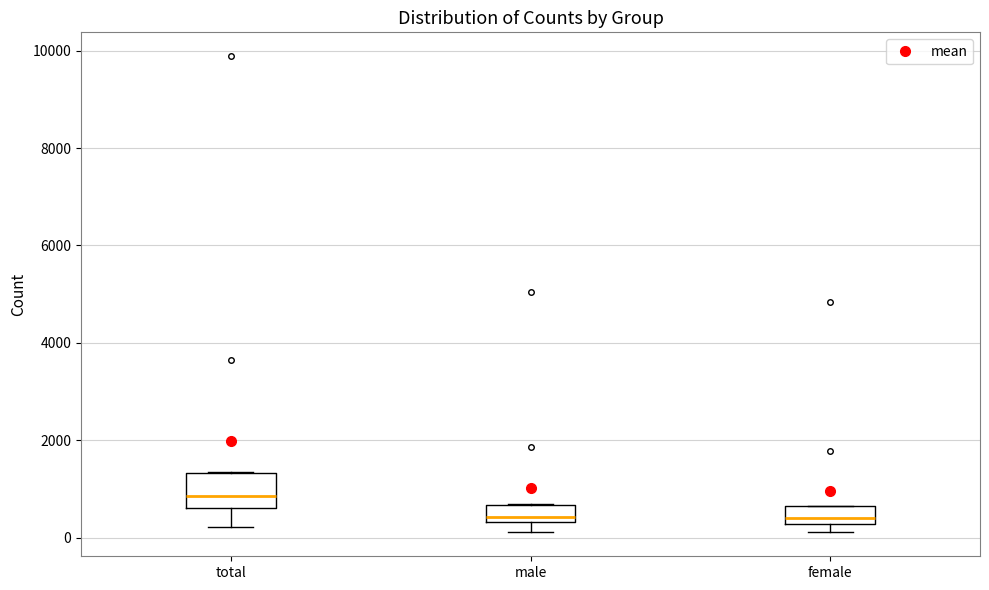

Reading left to right, transcribe this box plot: for each box, give where its median line is, the range the box spans, and where its two whiskers end, as read against the y-axis. The values are not printed on the chart, so give them approximately, as read against the axis.

total: median 800, box 600 to 1400, whiskers 200 to 1400
male: median 400 (just above the box's lower edge), box 400 to 600, whiskers 200 to 600
female: median 400, box 200 to 600, whiskers 200 (just below the box's lower edge) to 600